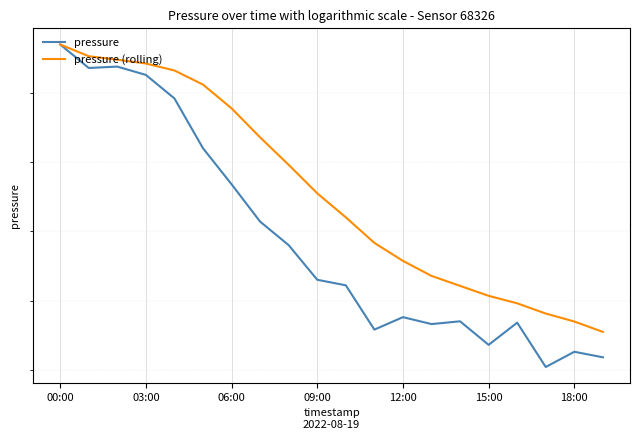

How many data points in pressure are above 98523?

9